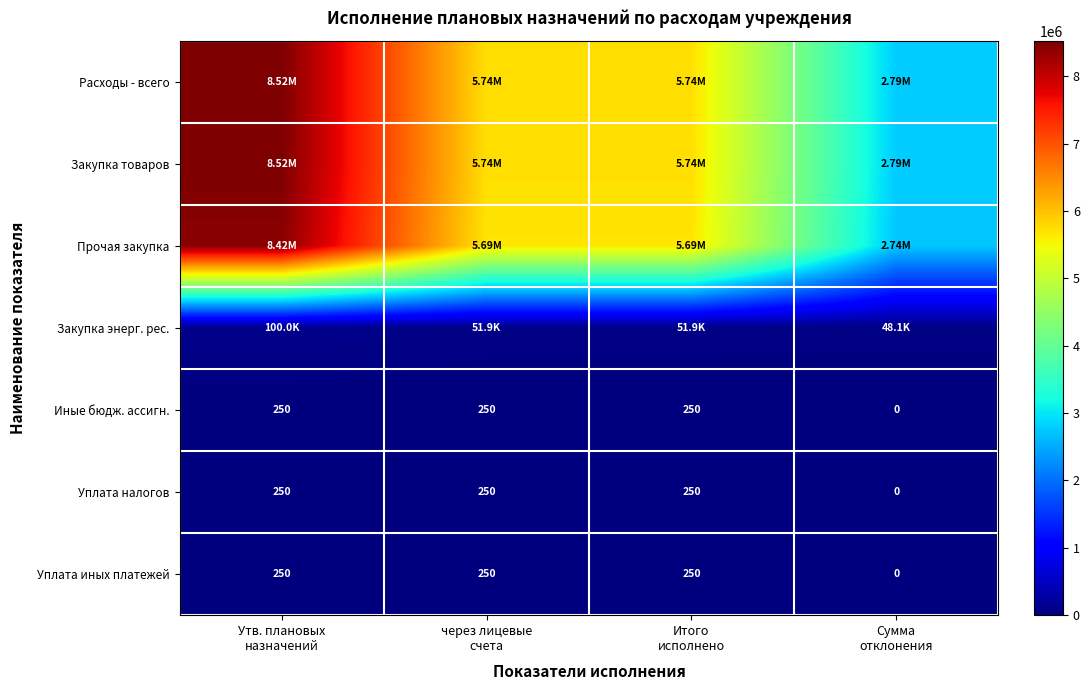

At how many categories does at least one series exceed 5937901?

1